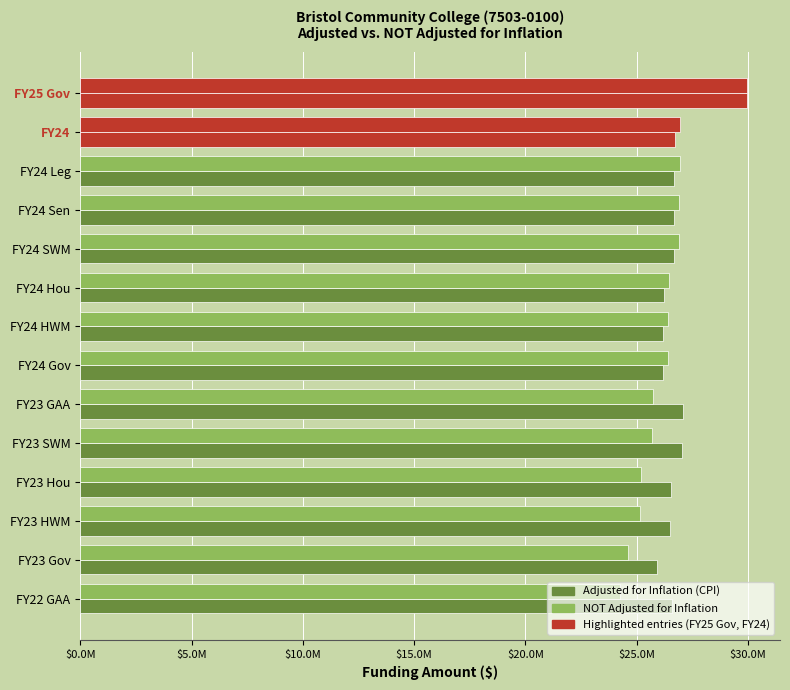

What is the minimum value for Adjusted for Inflation (CPI)?

25930297